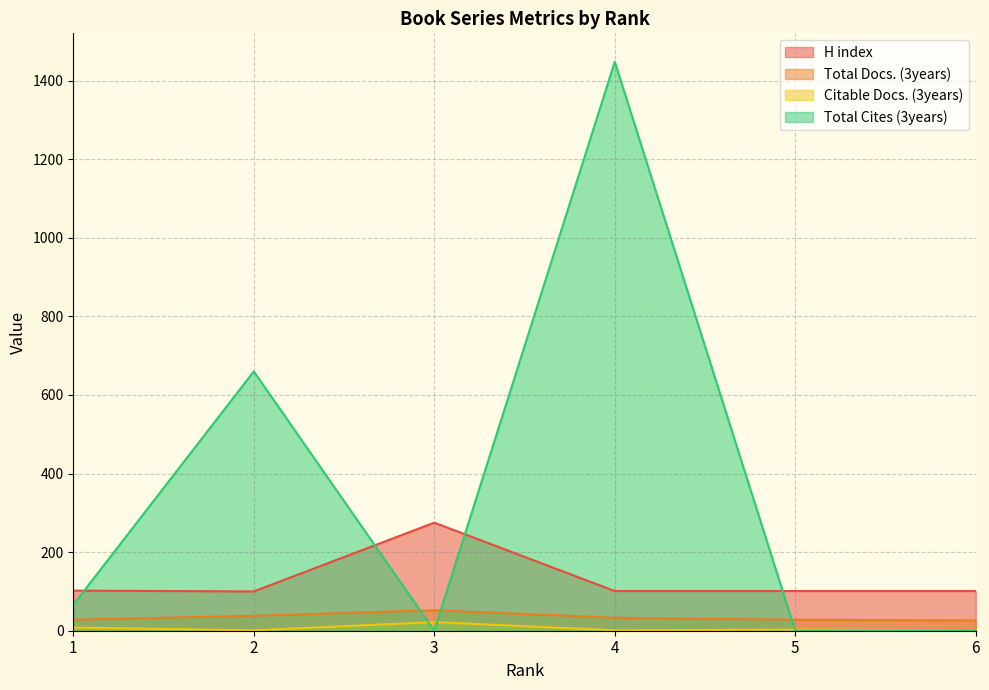

Reading left to right, extract all data points from this chart.

H index: 1=102	2=100	3=275	4=101	5=101	6=101
Total Docs. (3years): 1=28	2=38	3=52	4=33	5=28	6=26
Citable Docs. (3years): 1=8	2=1	3=22	4=1	5=3	6=0
Total Cites (3years): 1=66	2=660	3=0	4=1448	5=0	6=0